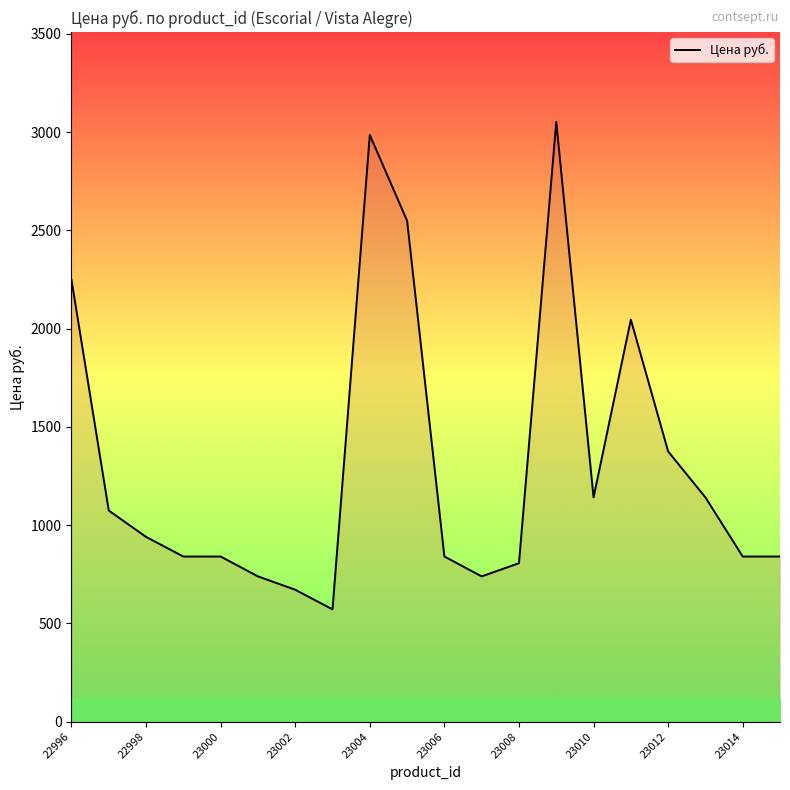

What is the smallest value displayed?

571